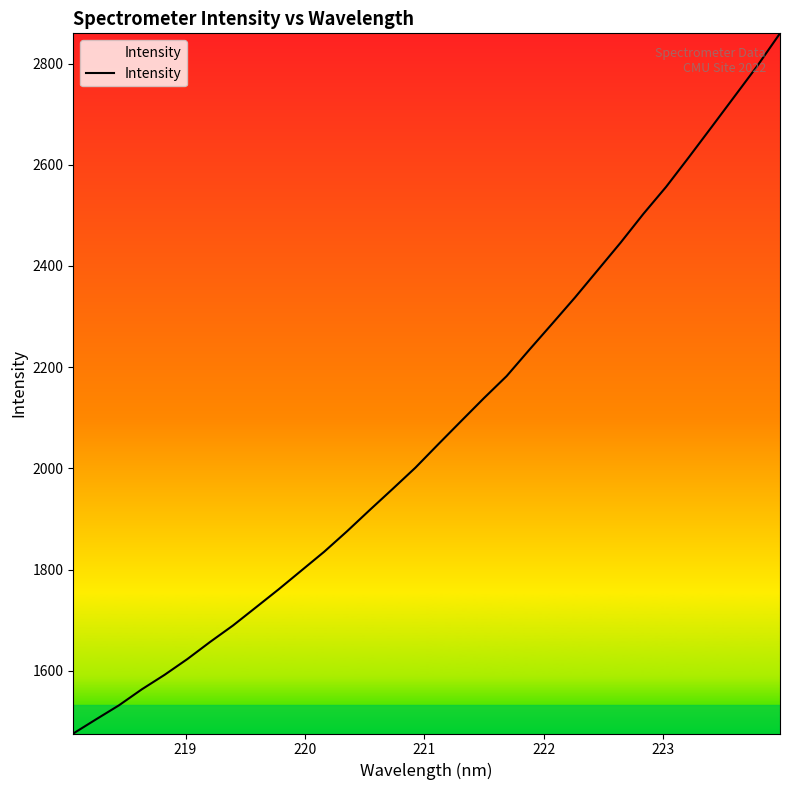

What is the smallest value displayed?

1476.2